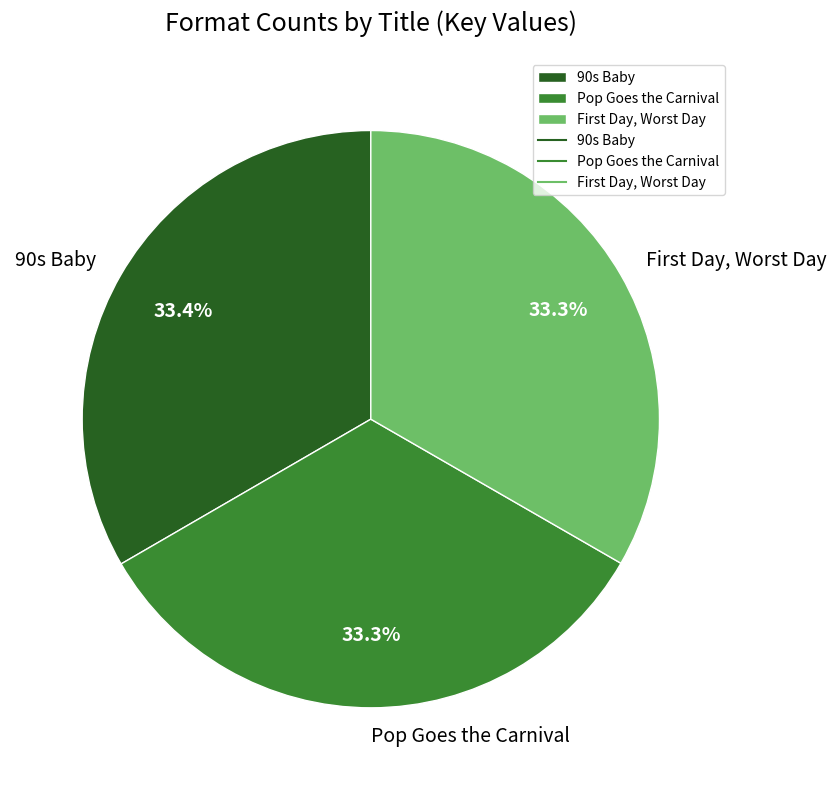

Is 90s Baby the majority of the pie?

No